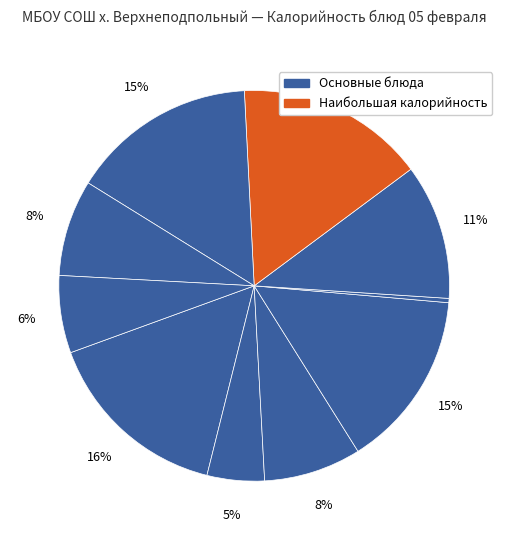

Count the number of slices in the pie.

10